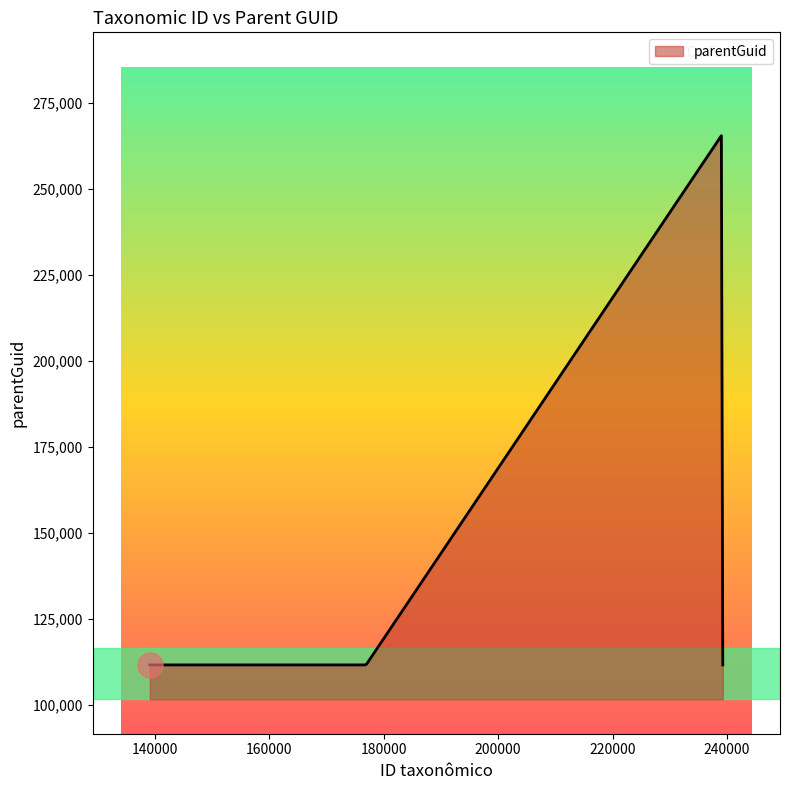

What is the maximum value shown in the chart?

265454.0